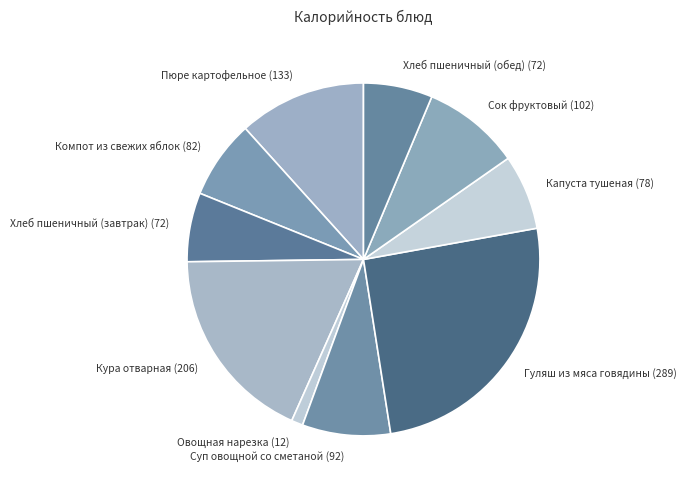

Which category has the biggest portion of the pie?

Гуляш из мяса говядины